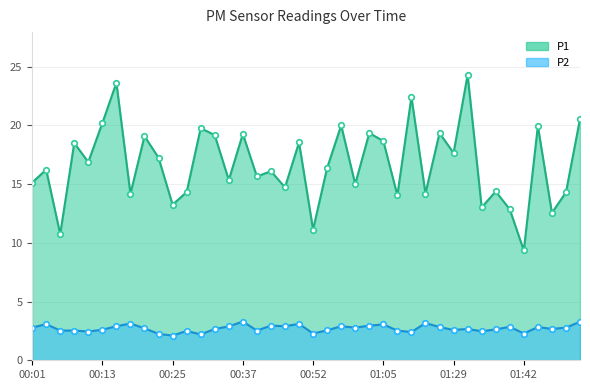

What is the difference between the second highest and second lowest values in the P2 series?

1.1